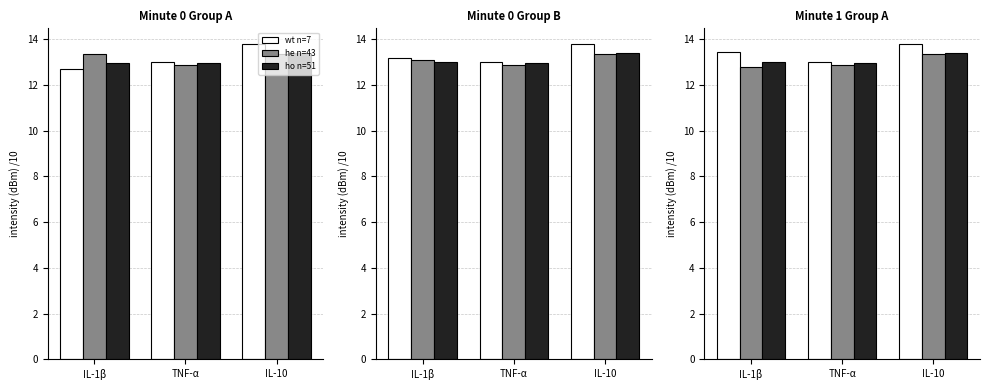

What is the spread (max minus min) of values at TNF-α?

0.1